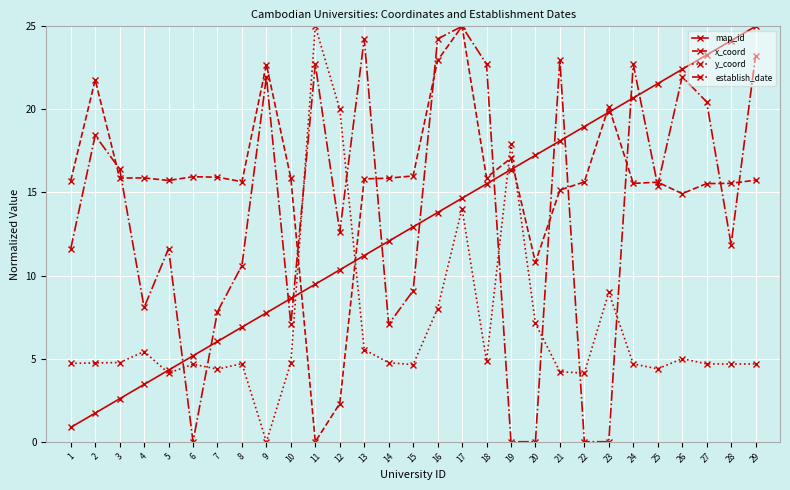

Which series changed the most between 20 and 23?

x_coord